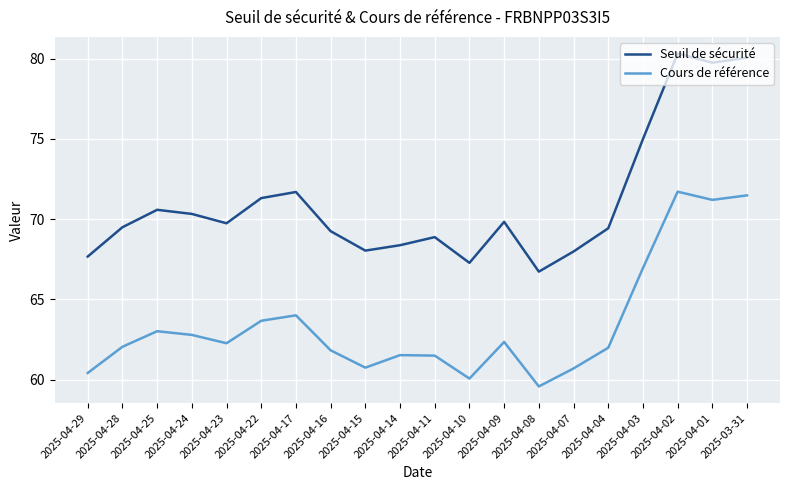

What position from the left is 2025-04-01?

19